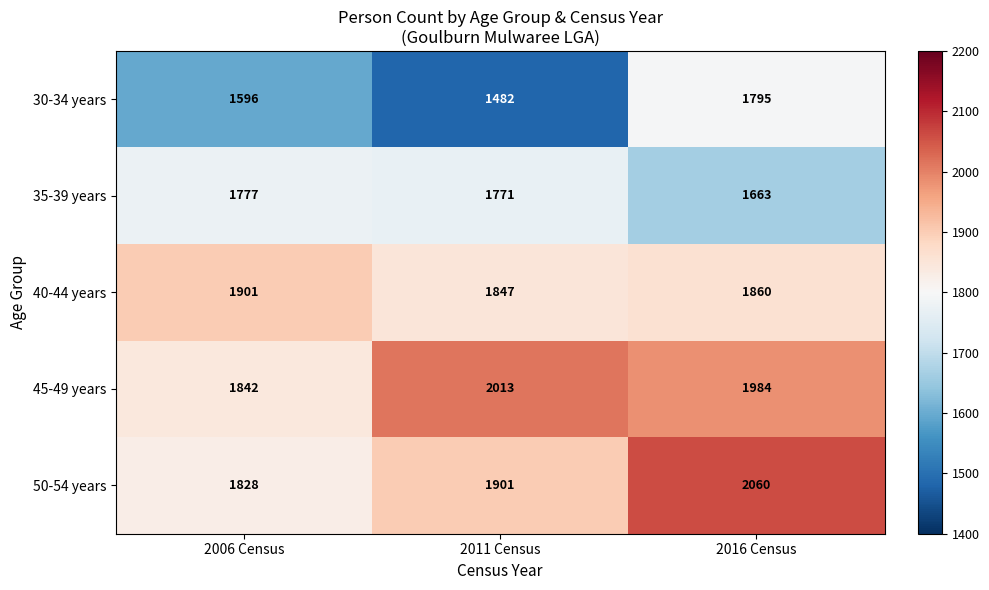

The 50-54 years series shows 1828 at 2006 Census. True or false?

True